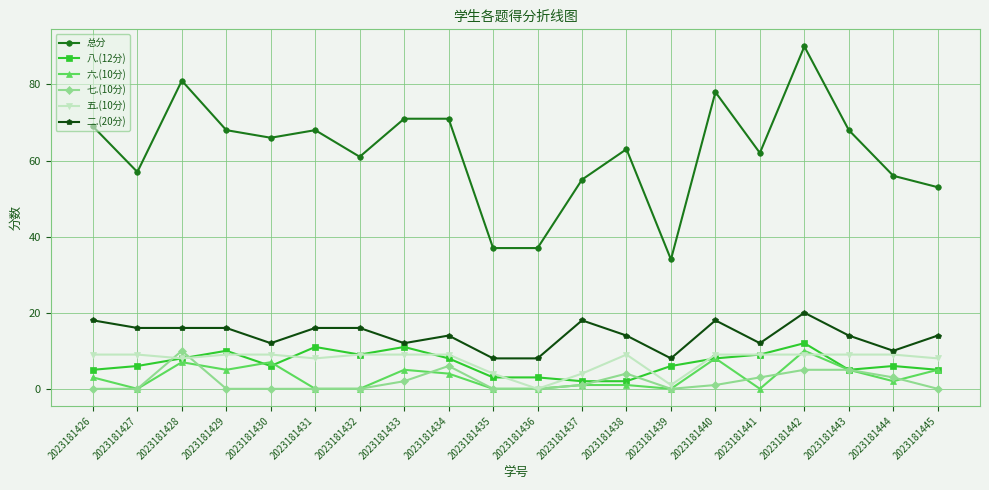

Reading left to right, extract all data points from this chart.

总分: 2023181426=69	2023181427=57	2023181428=81	2023181429=68	2023181430=66	2023181431=68	2023181432=61	2023181433=71	2023181434=71	2023181435=37	2023181436=37	2023181437=55	2023181438=63	2023181439=34	2023181440=78	2023181441=62	2023181442=90	2023181443=68	2023181444=56	2023181445=53
八.(12分): 2023181426=5	2023181427=6	2023181428=8	2023181429=10	2023181430=6	2023181431=11	2023181432=9	2023181433=11	2023181434=8	2023181435=3	2023181436=3	2023181437=2	2023181438=2	2023181439=6	2023181440=8	2023181441=9	2023181442=12	2023181443=5	2023181444=6	2023181445=5
六.(10分): 2023181426=3	2023181427=0	2023181428=7	2023181429=5	2023181430=7	2023181431=0	2023181432=0	2023181433=5	2023181434=4	2023181435=0	2023181436=0	2023181437=1	2023181438=1	2023181439=0	2023181440=8	2023181441=0	2023181442=10	2023181443=5	2023181444=2	2023181445=5
七.(10分): 2023181426=0	2023181427=0	2023181428=10	2023181429=0	2023181430=0	2023181431=0	2023181432=0	2023181433=2	2023181434=6	2023181435=0	2023181436=0	2023181437=1	2023181438=4	2023181439=0	2023181440=1	2023181441=3	2023181442=5	2023181443=5	2023181444=3	2023181445=0
五.(10分): 2023181426=9	2023181427=9	2023181428=8	2023181429=9	2023181430=9	2023181431=8	2023181432=9	2023181433=9	2023181434=9	2023181435=4	2023181436=0	2023181437=4	2023181438=9	2023181439=1	2023181440=9	2023181441=9	2023181442=9	2023181443=9	2023181444=9	2023181445=8
二.(20分): 2023181426=18	2023181427=16	2023181428=16	2023181429=16	2023181430=12	2023181431=16	2023181432=16	2023181433=12	2023181434=14	2023181435=8	2023181436=8	2023181437=18	2023181438=14	2023181439=8	2023181440=18	2023181441=12	2023181442=20	2023181443=14	2023181444=10	2023181445=14